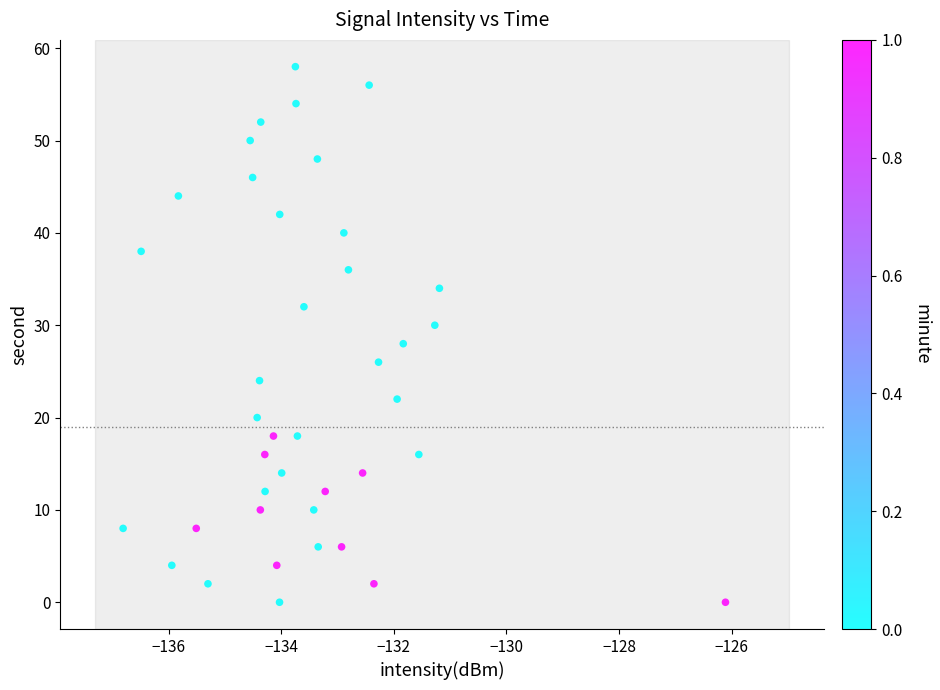

What is the range of Y values (max minus min)?

58